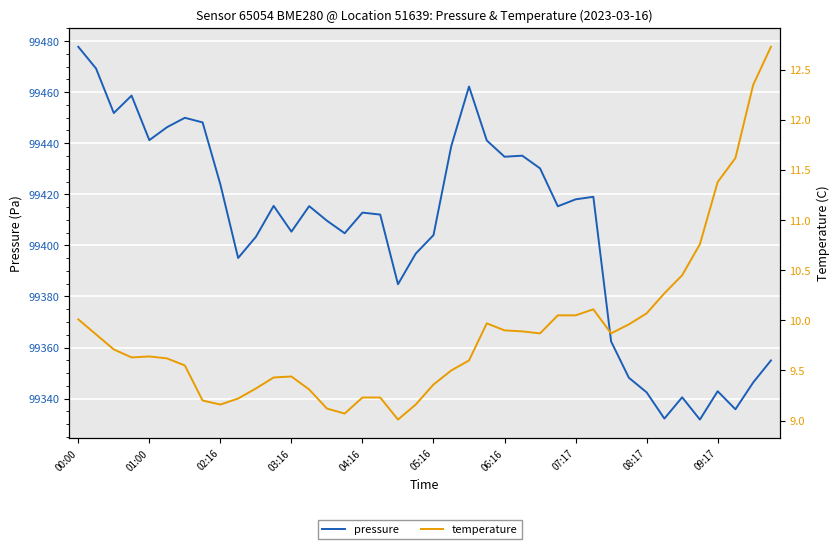

How many lines are shown in the chart?

2